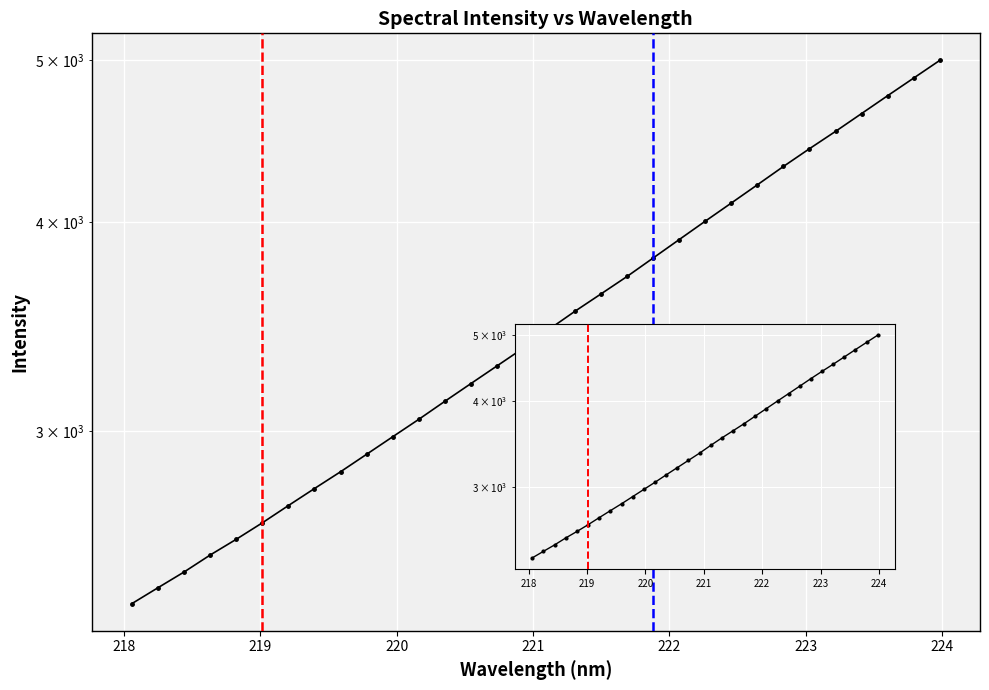

How many lines are shown in the chart?

1